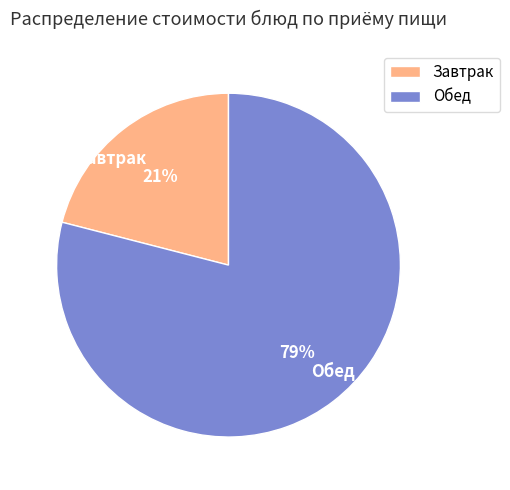

To the nearest percent, what percentage of the pie is Завтрак?

21%